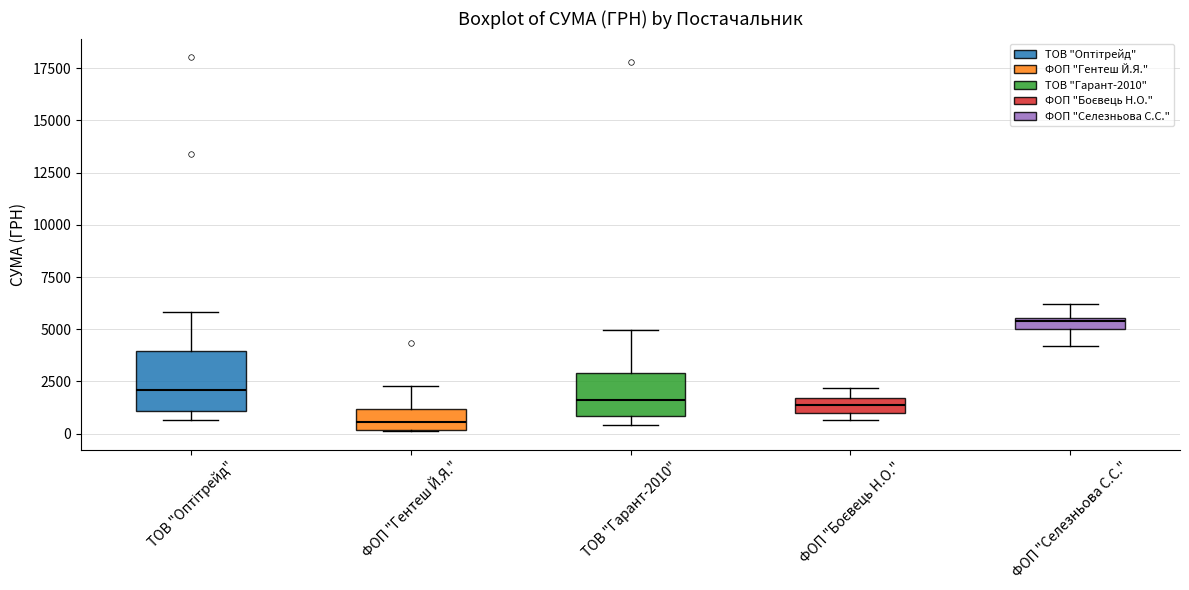

Which box has the lowest median line?

ФОП "Гентеш Й.Я."